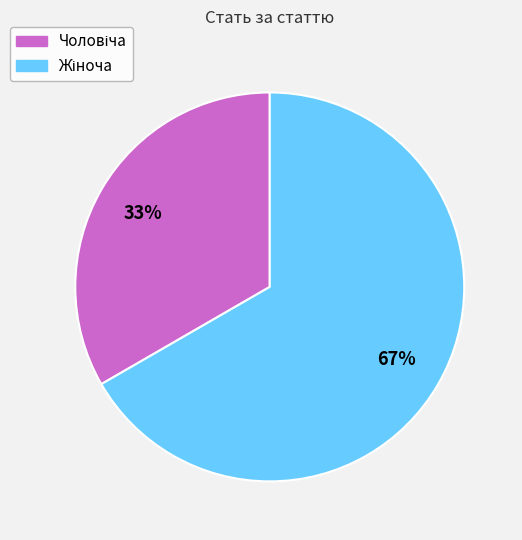

To the nearest percent, what is the average slice percentage?

50%